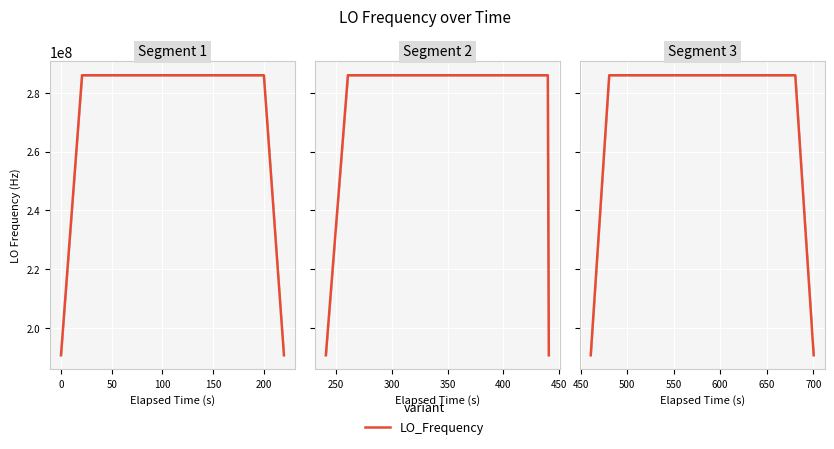

At which label does the data first exceed 286047011?

50